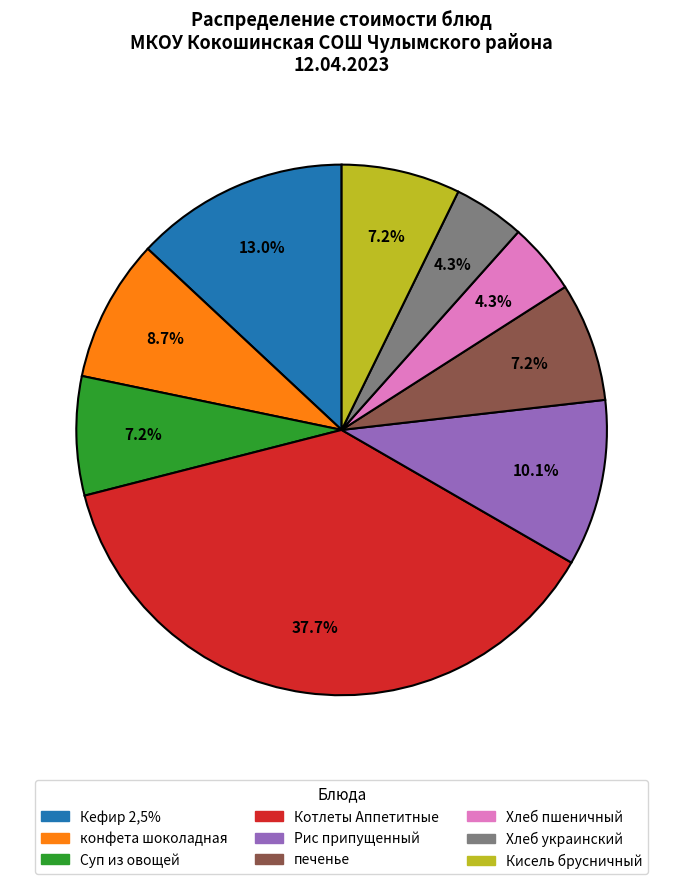

What is the largest slice in the pie chart?

Котлеты Аппетитные